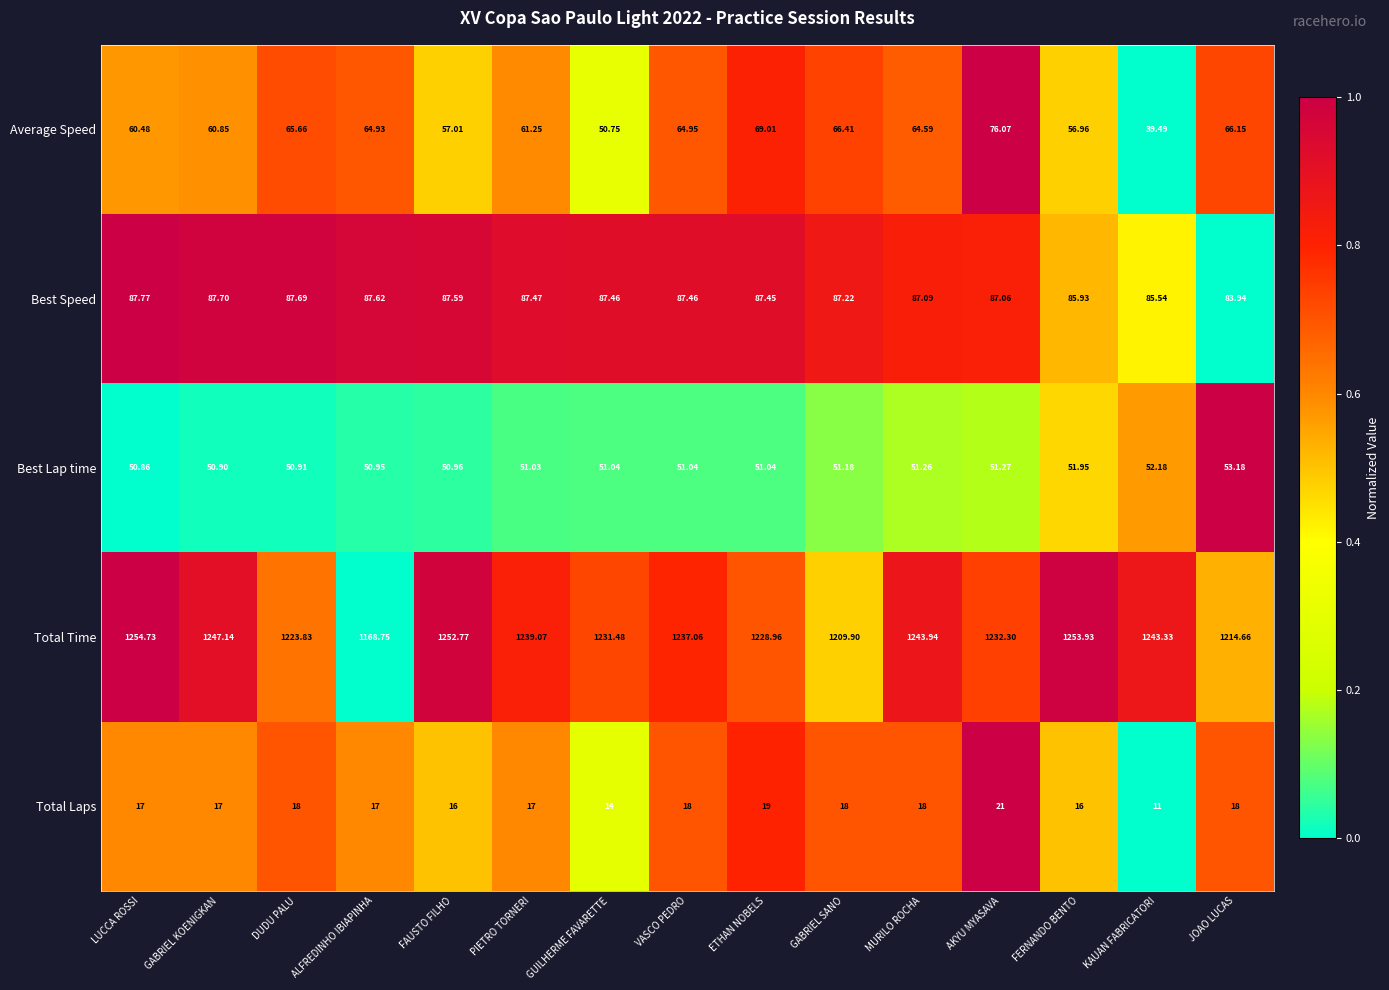

What is the greatest value displayed?

1254.7